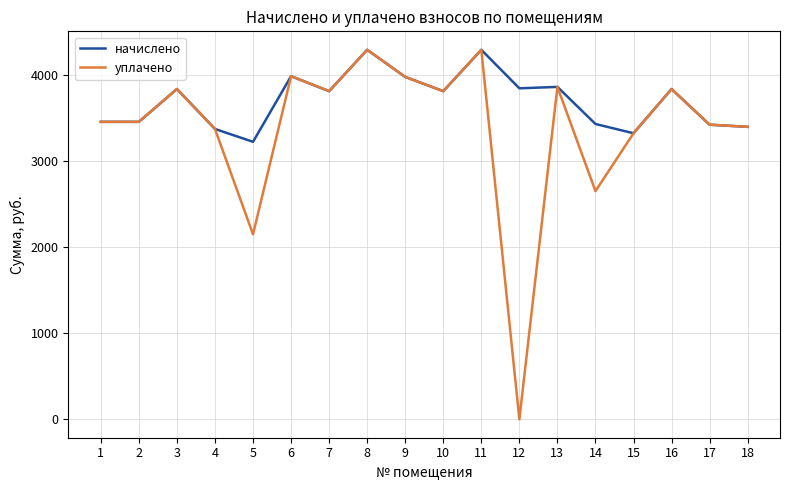

Rank the series at 14 from highest to lowest value.

начислено, уплачено